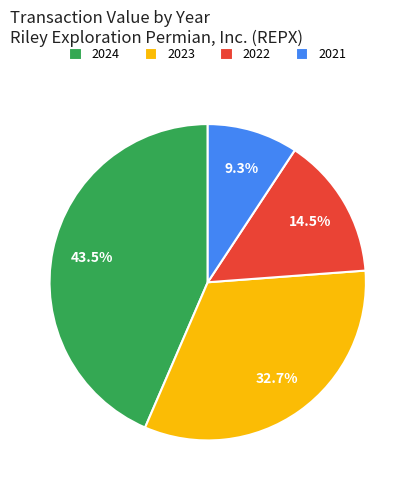

Which category has the biggest portion of the pie?

2024